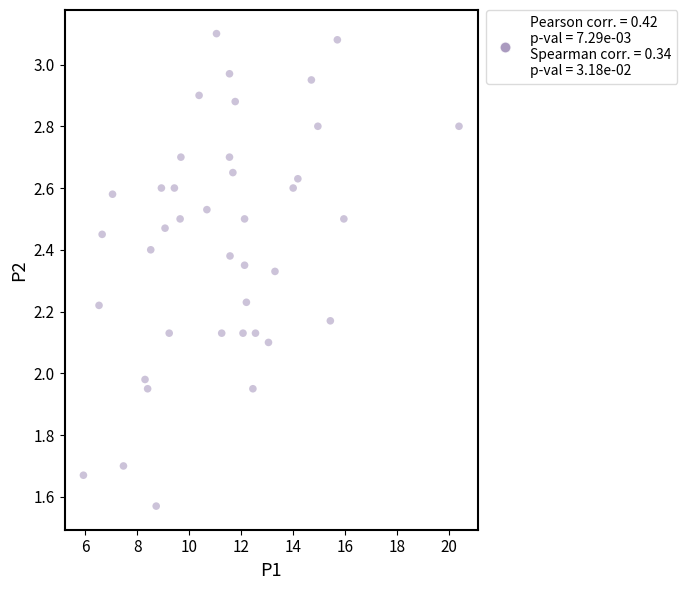

What is the range of Y values (max minus min)?

1.5